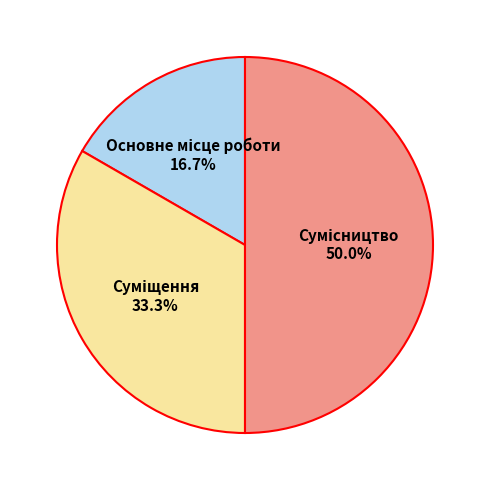

Count the number of slices in the pie.

3